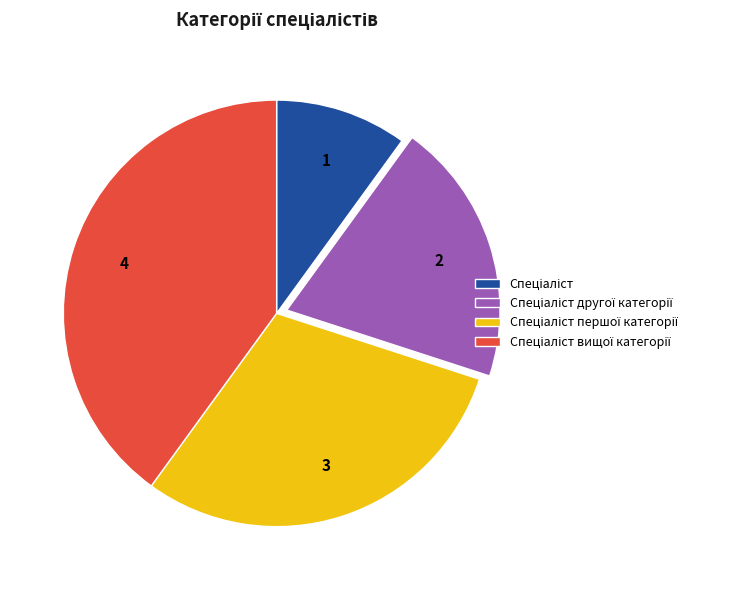

Count the number of slices in the pie.

4